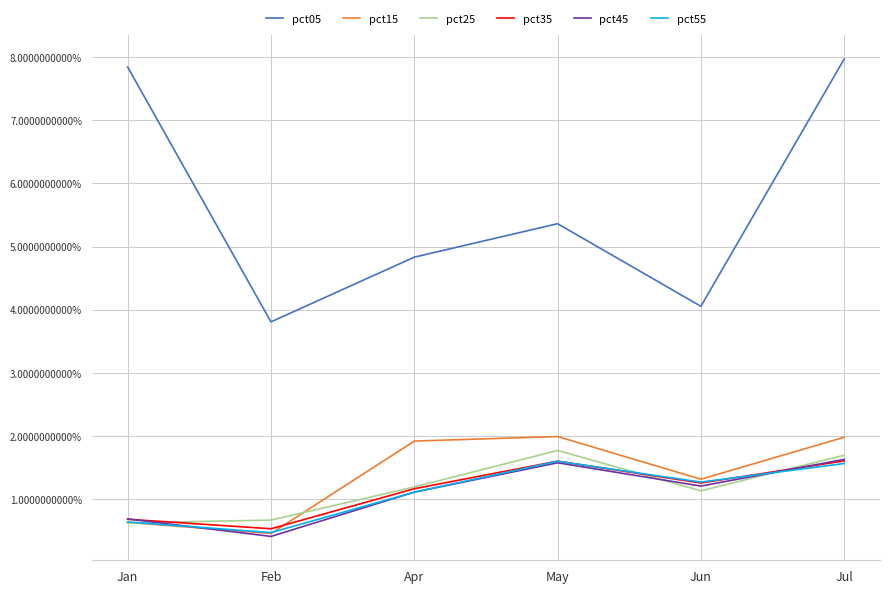

At which label does pct45 reach its minimum?

Feb